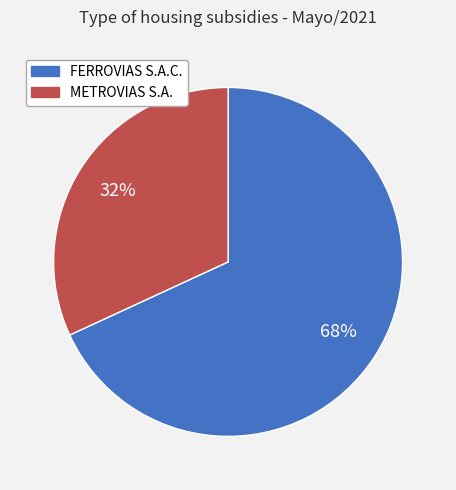

Combined, do METROVIAS S.A. and FERROVIAS S.A.C. account for over 50%?

Yes